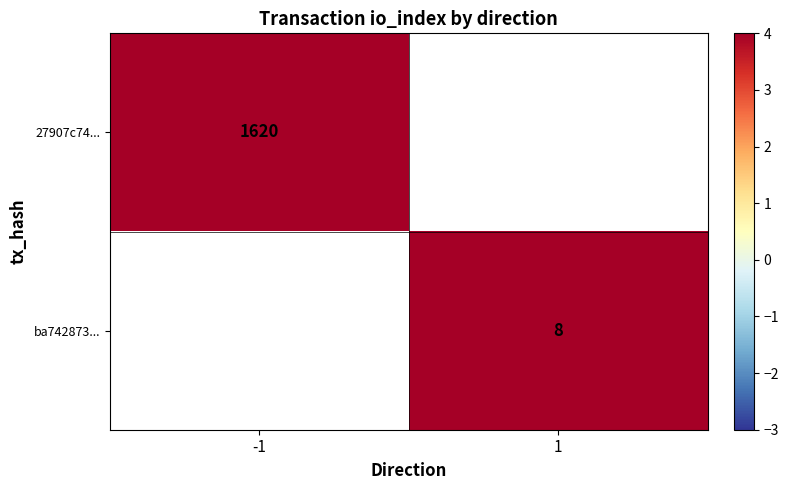

Is it true that 27907c74... equals 1620 at -1?

True